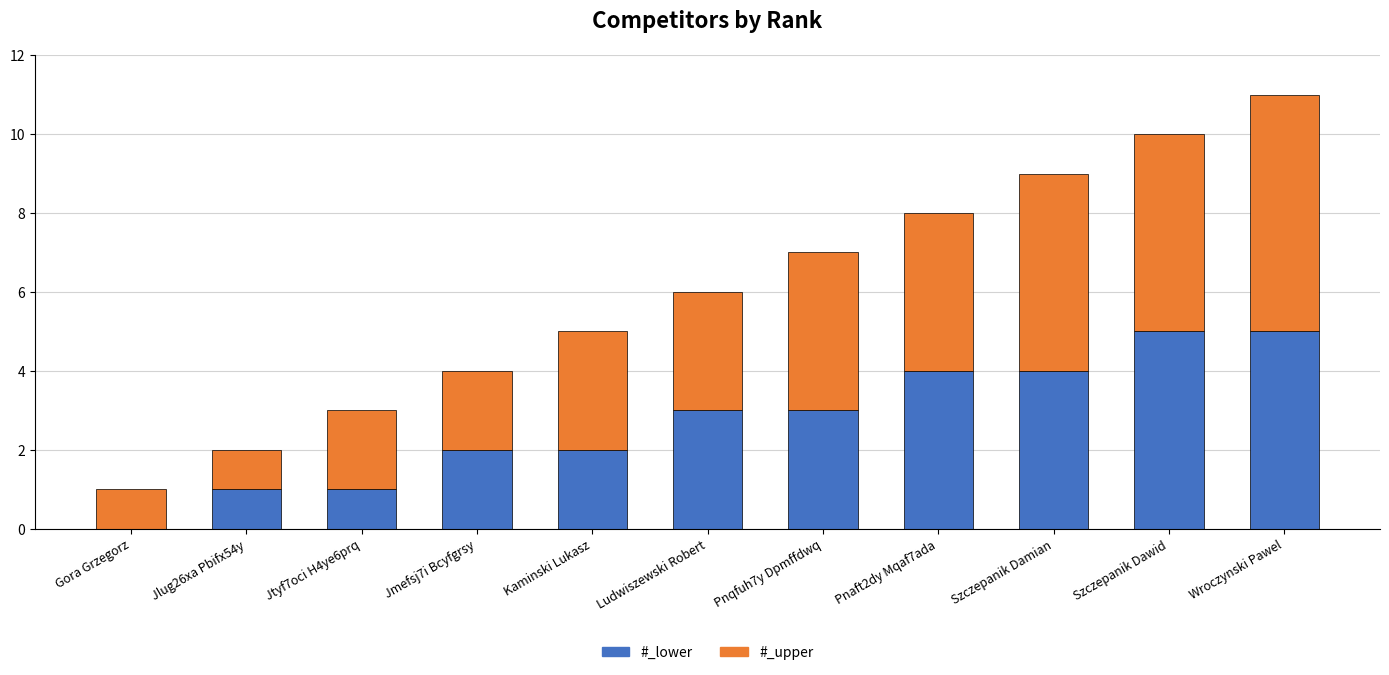

Reading left to right, what are the values for #_lower?

Gora Grzegorz=0	Jlug26xa Pbifx54y=1	Jtyf7oci H4ye6prq=1	Jmefsj7i Bcyfgrsy=2	Kaminski Lukasz=2	Ludwiszewski Robert=3	Pnqfuh7y Dpmffdwq=3	Pnaft2dy Mqaf7ada=4	Szczepanik Damian=4	Szczepanik Dawid=5	Wroczynski Pawel=5